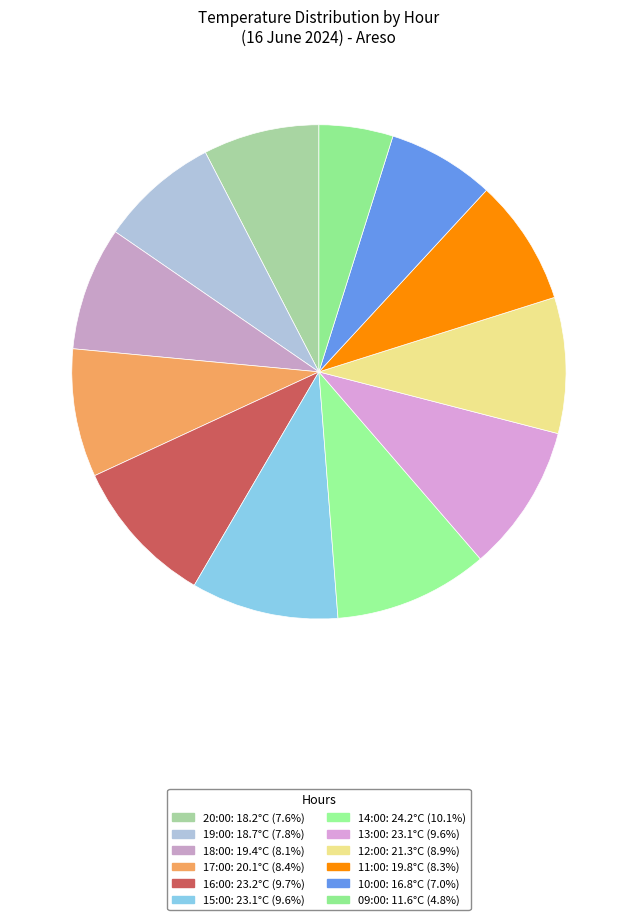

How many segments does this pie chart have?

12